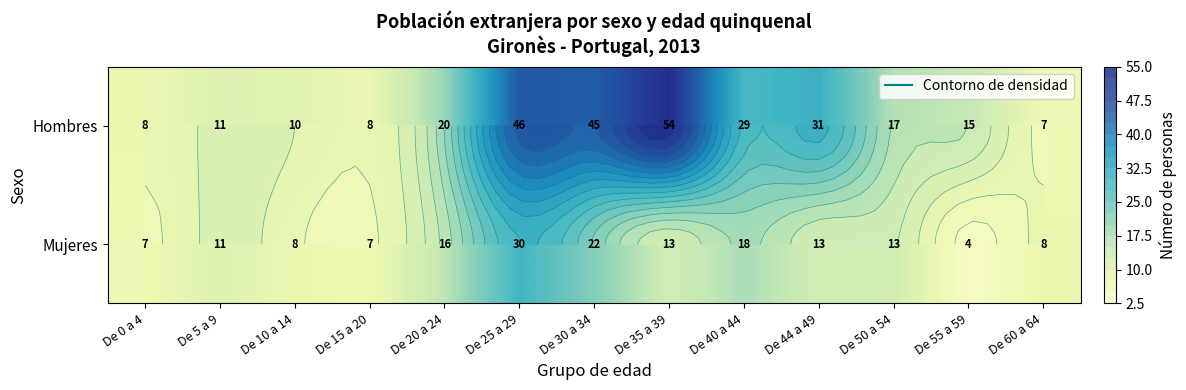

Rank the series by their average value, from lowest to highest.

Mujeres, Hombres